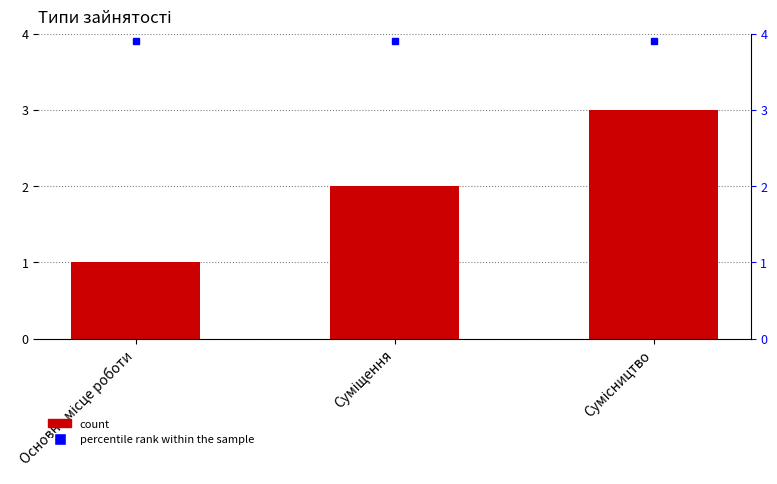

Reading right to left, list all the values displayed in this chart.

Ідентифікатор: 3.0	2.0	1.0
percentile rank within the sample: 3.9	3.9	3.9